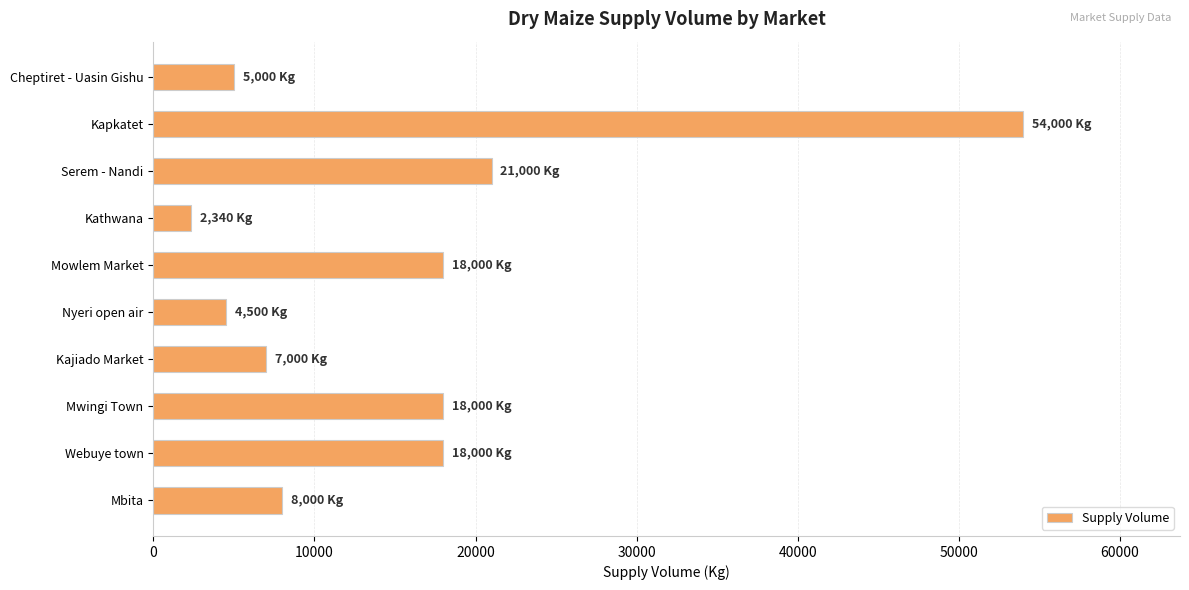

What is the change in value from Mowlem Market to Cheptiret - Uasin Gishu?

-13000